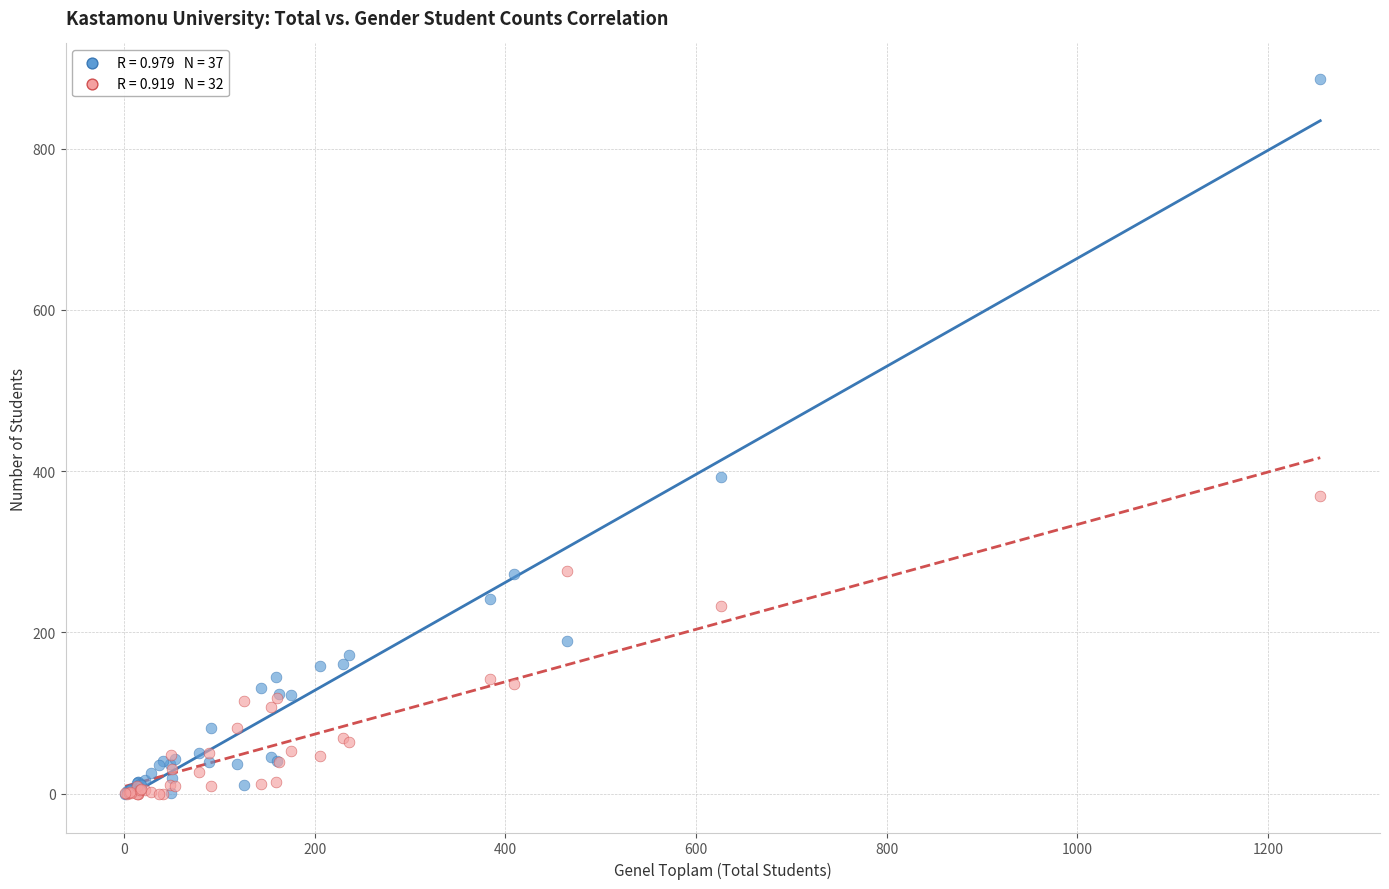

Across all series, what Y value is closest to 443?

393